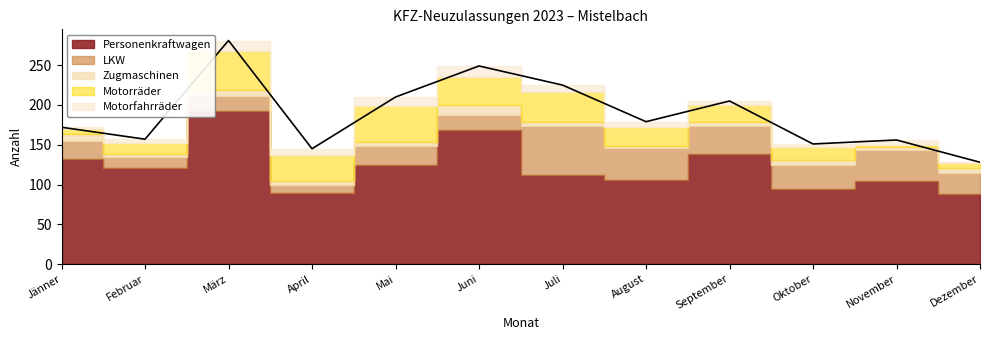

What is the value of the LKW point at the 11th from the left?

38